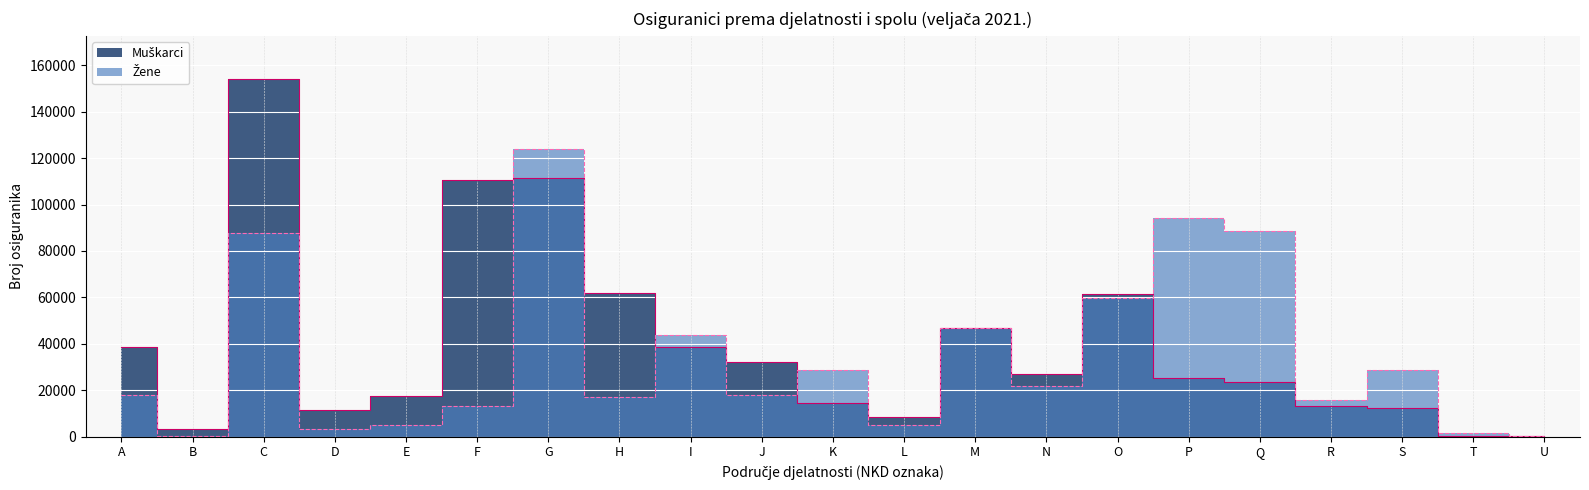

Reading left to right, what are all the values shown in this chart?

Muškarci: A=38484	B=3479	C=154105	D=11518	E=17707	F=110451	G=111471	H=61795	I=38753	J=32281	K=14325	L=8318	M=46746	N=26942	O=61595	P=25268	Q=23429	R=13418	S=12552	T=333	U=141
Žene: A=17877	B=436	C=87667	D=3400	E=5093	F=13421	G=123728	H=17110	I=43714	J=17801	K=28885	L=5183	M=47029	N=21946	O=59751	P=94249	Q=88563	R=15705	S=28694	T=1422	U=205